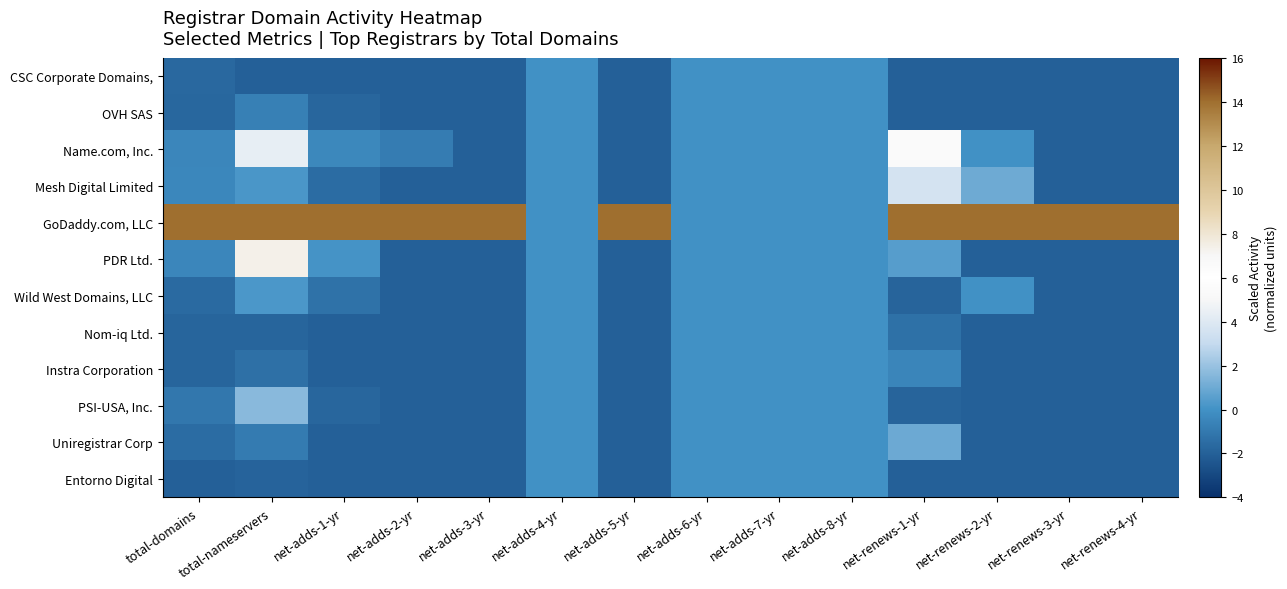

How many data points does each series have?

14